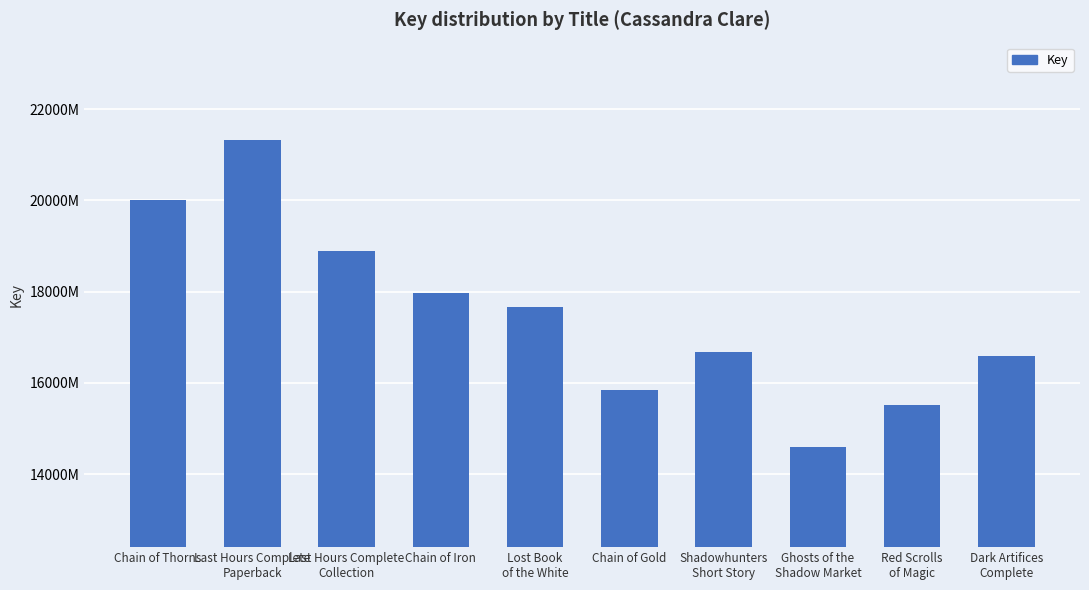

Reading left to right, what are all the values shown in this chart?

200009139	213279190	188981652	179717726	176704901	158535659	166707416	145851136	155117644	165883403